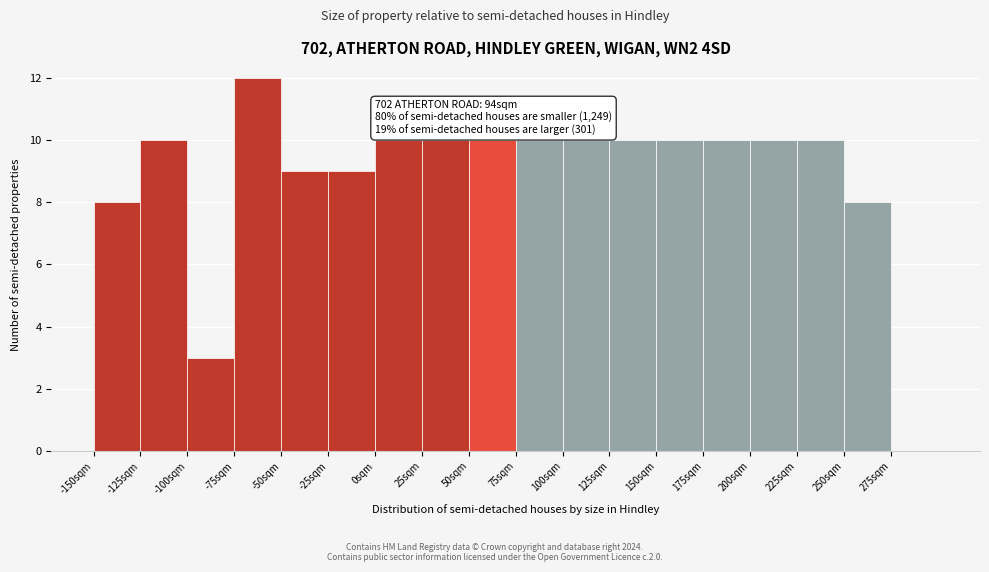

Reading right to left, extract all data points from this chart.

275sqm=0	250sqm=8	225sqm=10	200sqm=10	175sqm=10	150sqm=10	125sqm=10	100sqm=10	75sqm=10	50sqm=10	25sqm=10	0sqm=10	-25sqm=9	-50sqm=9	-75sqm=12	-100sqm=3	-125sqm=10	-150sqm=8